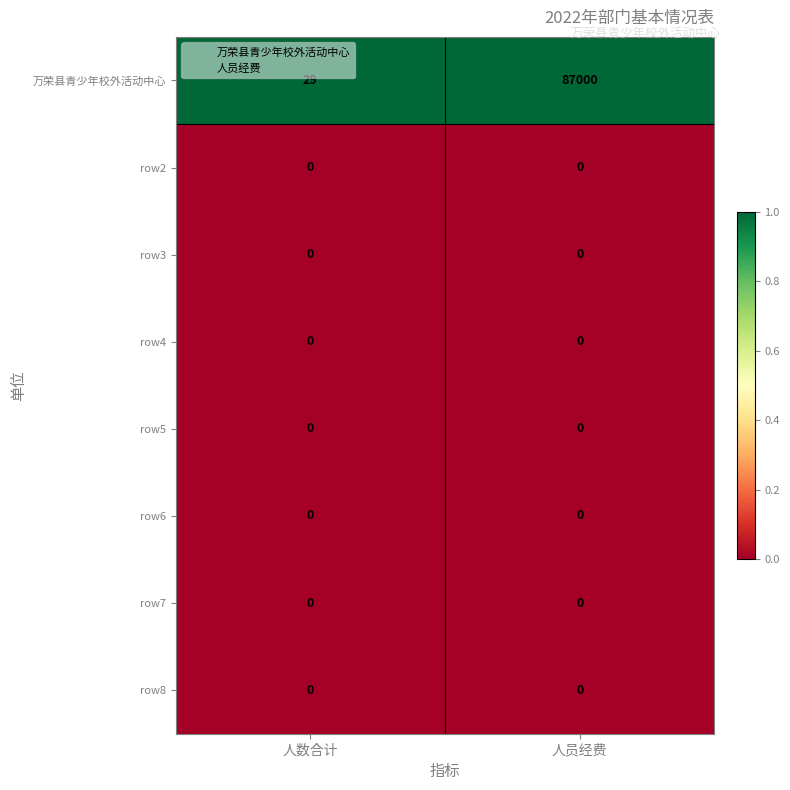

Between 人数合计 and 人员经费, which series saw the biggest shift?

万荣县青少年校外活动中心